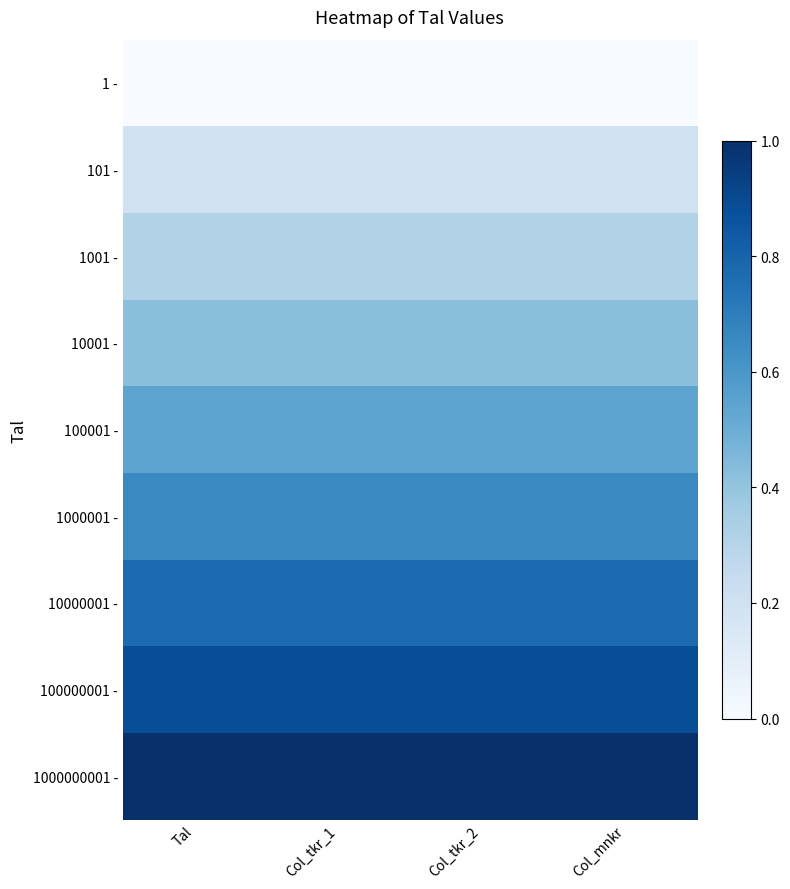

Reading right to left, transcribe all the data shown in this chart.

1 -: Col_mnkr=0.0	Col_tkr_2=0.0	Col_tkr_1=0.0	Tal=0.0
101 -: Col_mnkr=0.2	Col_tkr_2=0.2	Col_tkr_1=0.2	Tal=0.2
1001 -: Col_mnkr=0.3	Col_tkr_2=0.3	Col_tkr_1=0.3	Tal=0.3
10001 -: Col_mnkr=0.4	Col_tkr_2=0.4	Col_tkr_1=0.4	Tal=0.4
100001 -: Col_mnkr=0.5	Col_tkr_2=0.5	Col_tkr_1=0.5	Tal=0.5
1000001 -: Col_mnkr=0.7	Col_tkr_2=0.7	Col_tkr_1=0.7	Tal=0.7
10000001 -: Col_mnkr=0.8	Col_tkr_2=0.8	Col_tkr_1=0.8	Tal=0.8
100000001 -: Col_mnkr=0.9	Col_tkr_2=0.9	Col_tkr_1=0.9	Tal=0.9
1000000001 -: Col_mnkr=1.0	Col_tkr_2=1.0	Col_tkr_1=1.0	Tal=1.0